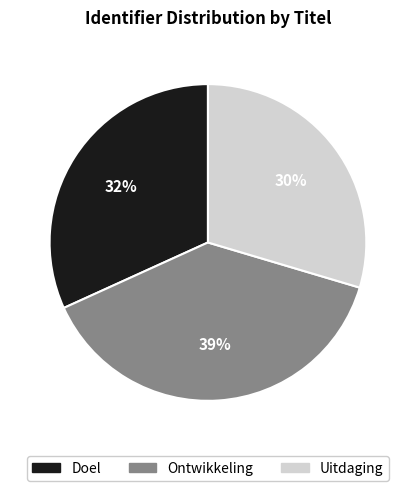

How many segments does this pie chart have?

3